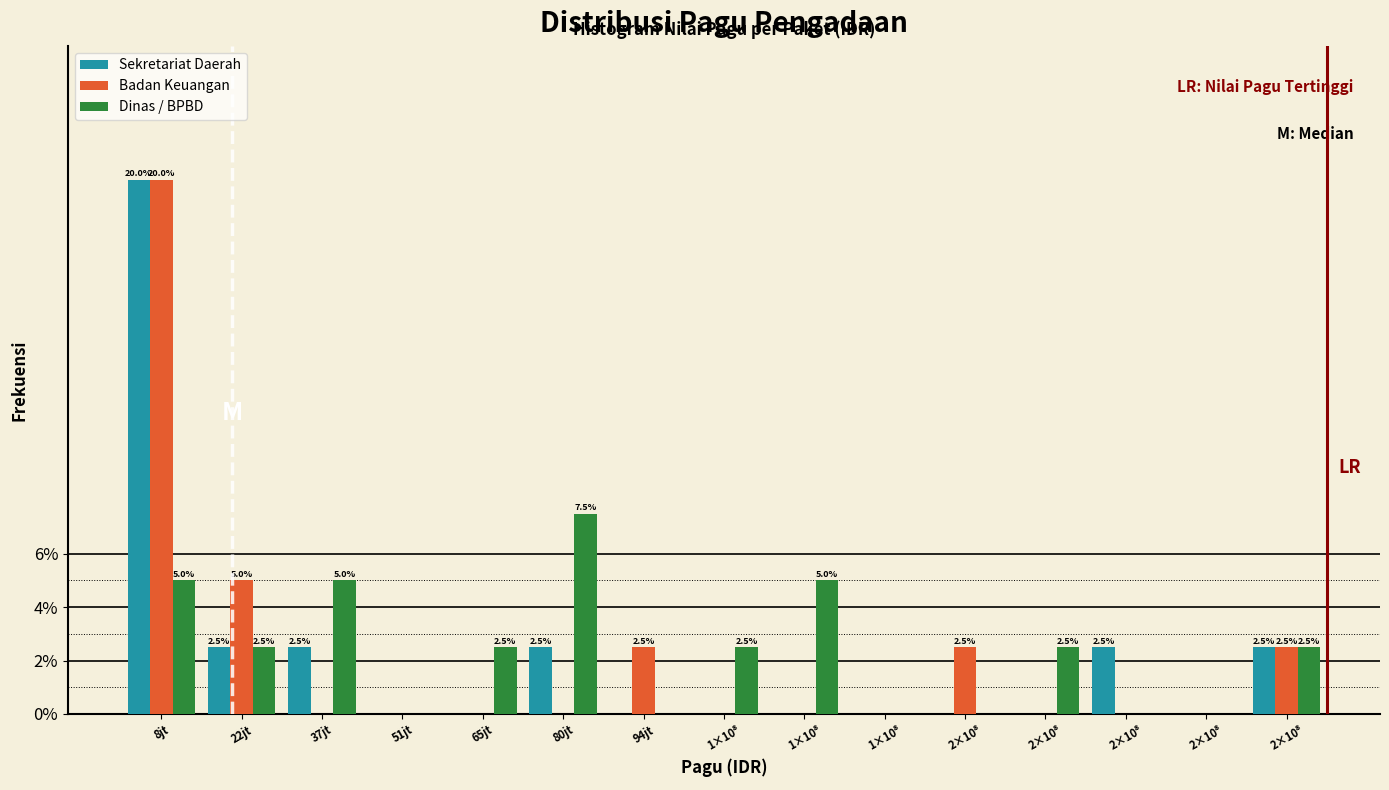

What are all the series names shown in the legend?

Sekretariat Daerah, Badan Keuangan, Dinas / BPBD